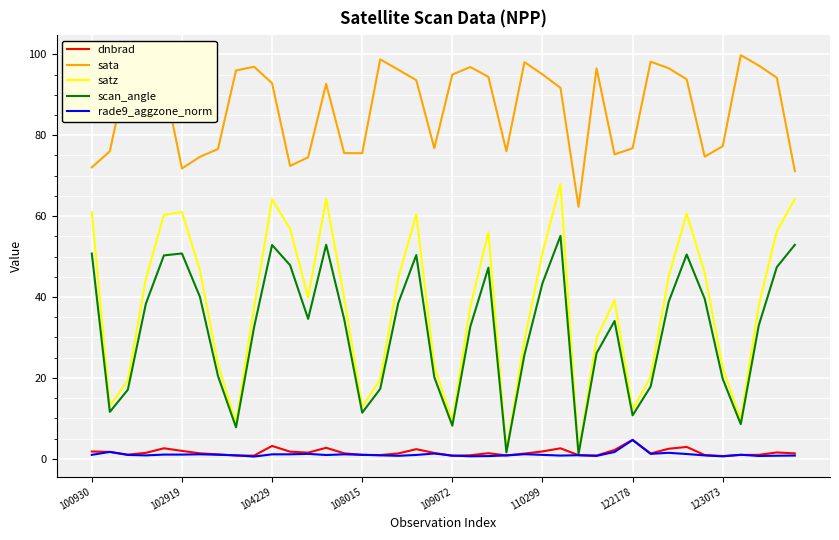

Which series has the widest spread of values?

satz